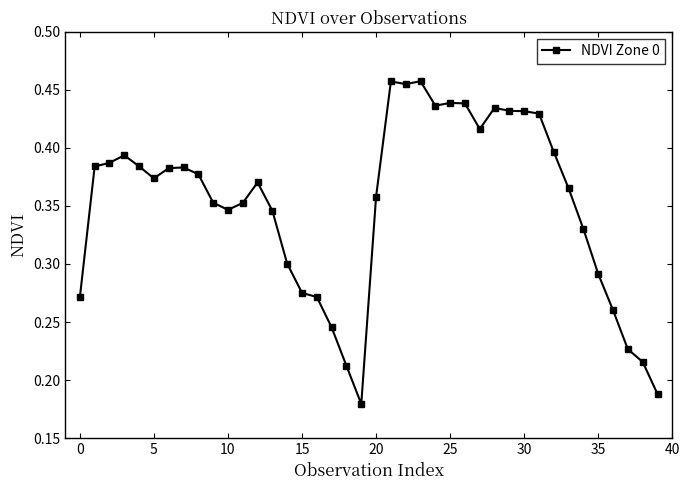

How many values are between 0 and 1?

40